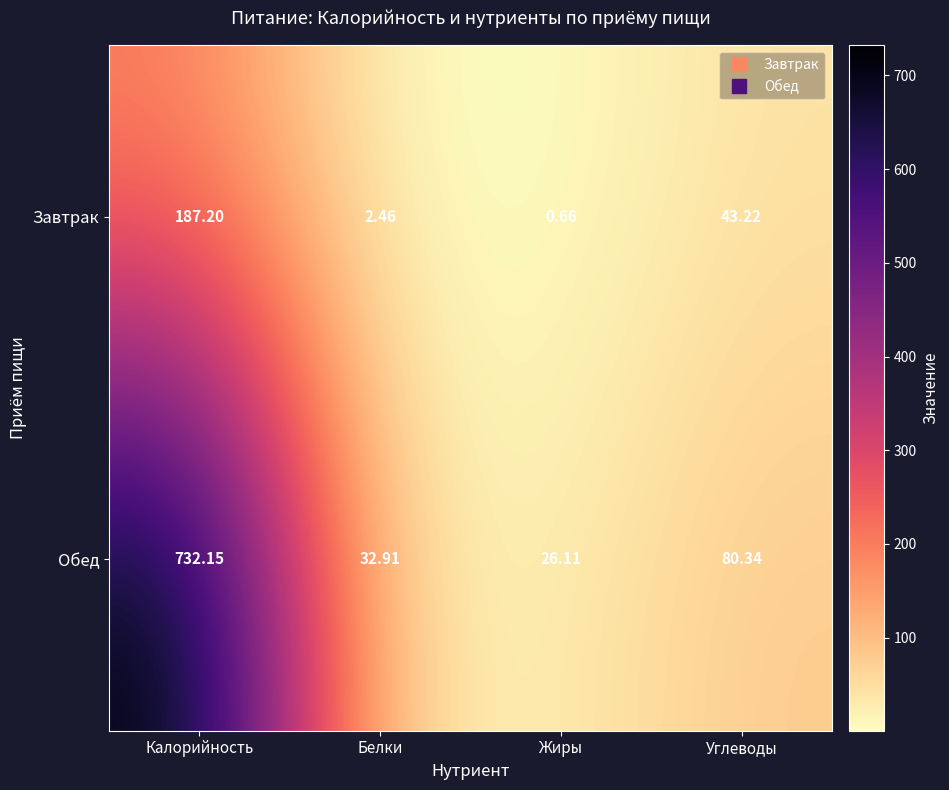

At how many categories does at least one series exceed 320?

1